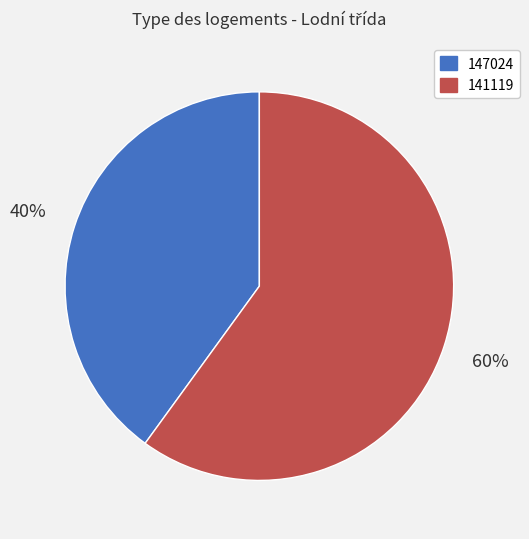

Is the sum of 141119 and 147024 greater than half?

Yes